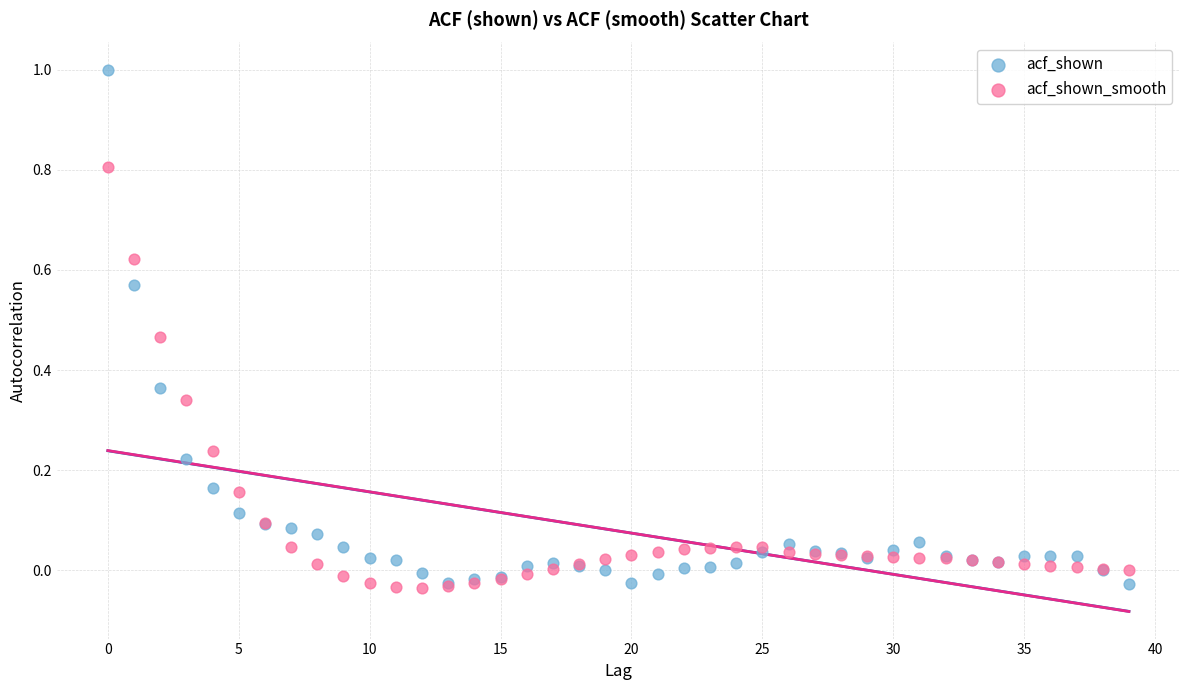

Which series has the largest Y range (max minus min)?

acf_shown